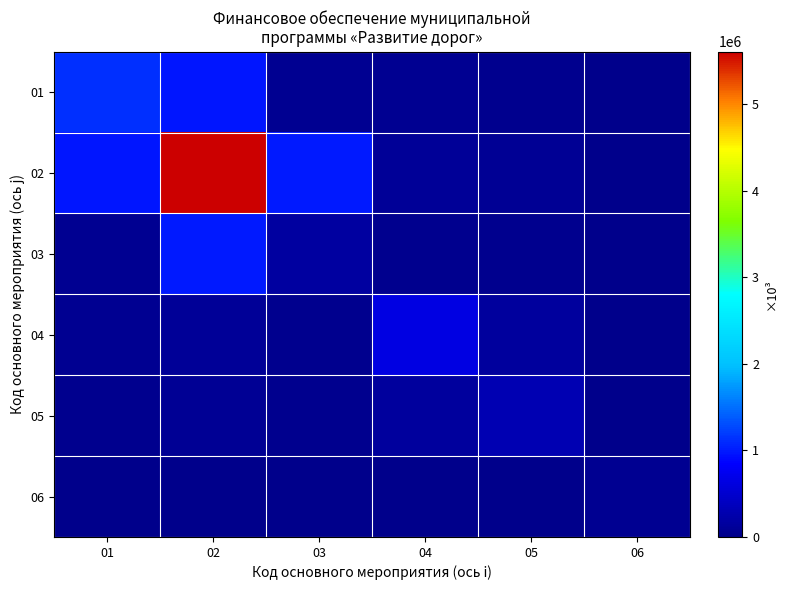

At 04, list the series in order from smallest to largest.

06, 03, 01, 02, 05, 04